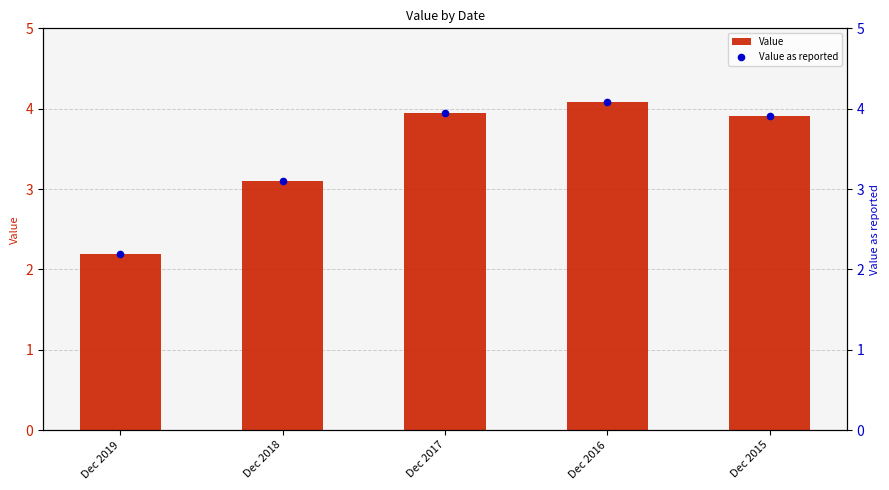

Which series reaches the maximum Y coordinate?

Value